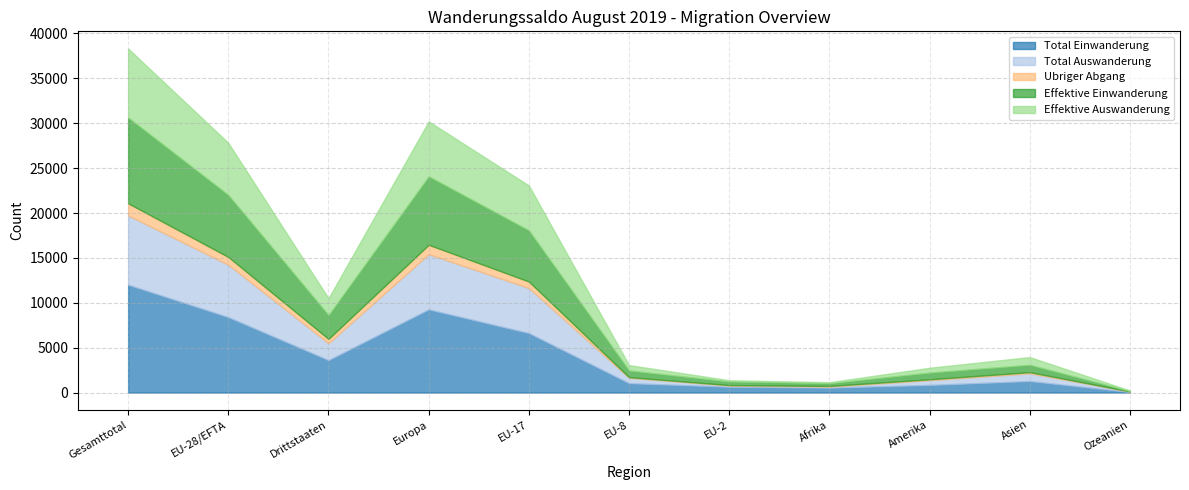

What is the total value across all series at EU-28/EFTA?

27821